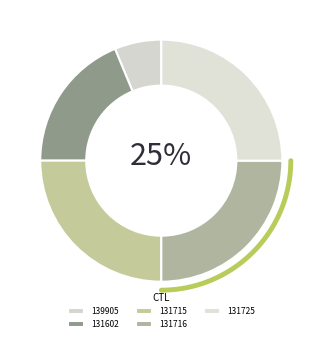

What is the total percentage of 139905 and 131725?

31.2%